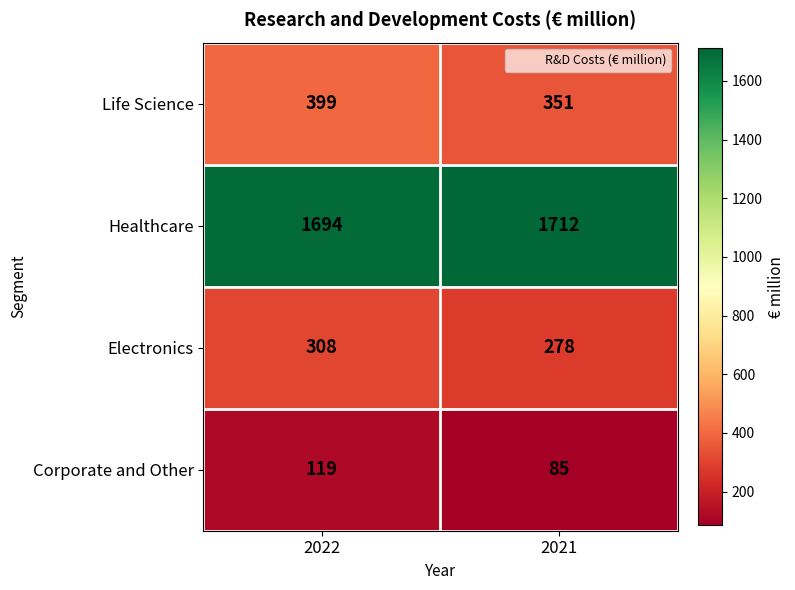

What is the sum of all Life Science values?

750